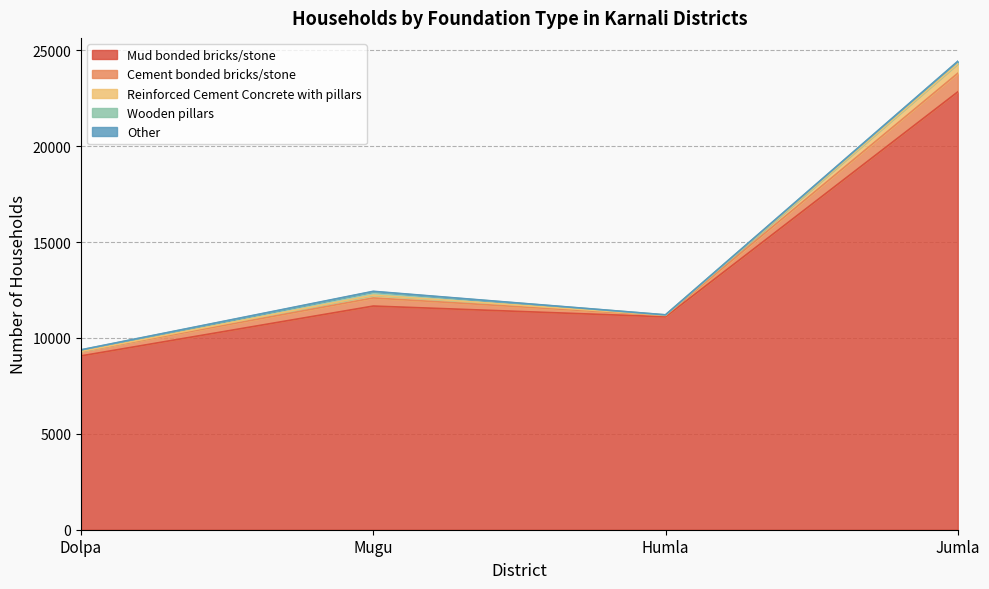

Is it true that Wooden pillars equals 107 at Dolpa?

False